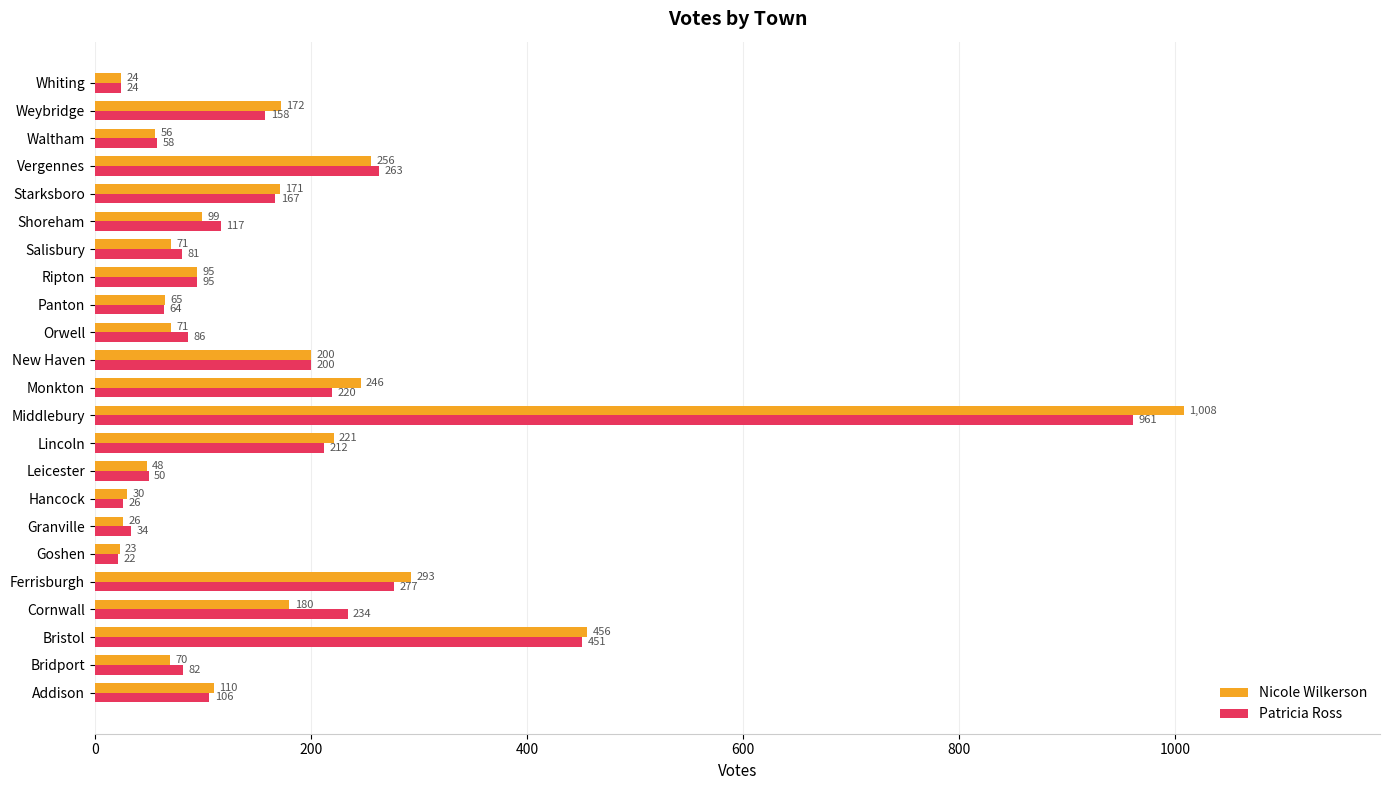

Which series has the largest total across all categories?

Nicole Wilkerson